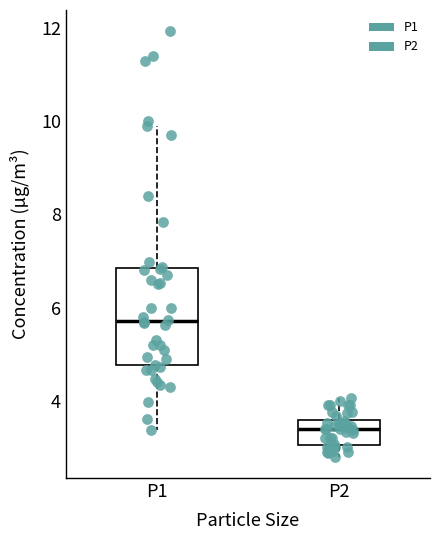

Reading left to right, read every box against the y-axis: the position of its median line, the range the box covers, and the ends of its whiskers. The values are not printed on the chart, so give them approximately, as read against the axis.

P1: median 5.8, box 4.8 to 6.8, whiskers 3.4 to 10.0
P2: median 3.4, box 3.0 to 3.6, whiskers 2.8 to 4.0